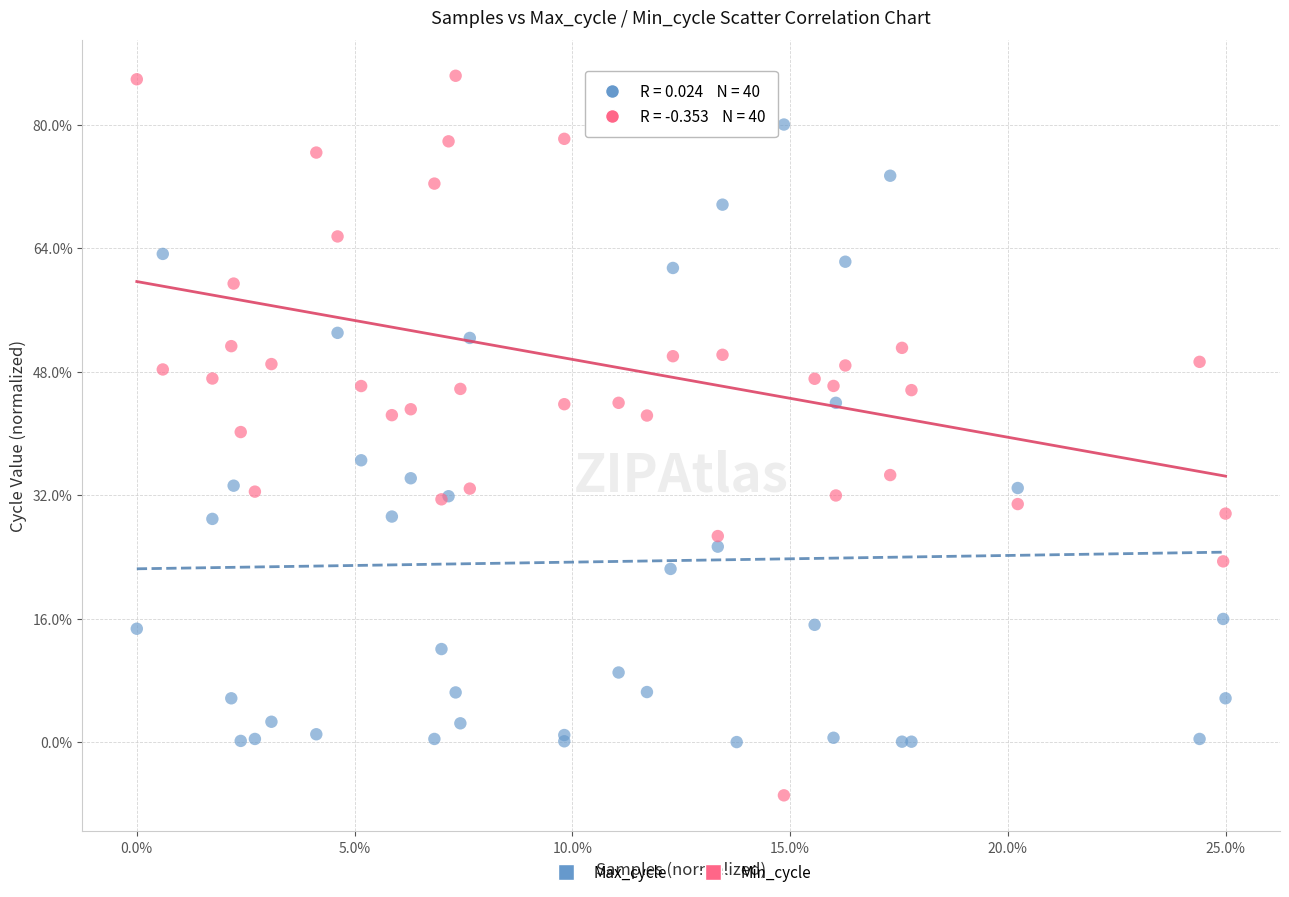

Which series contains the highest Y value?

Min_cycle